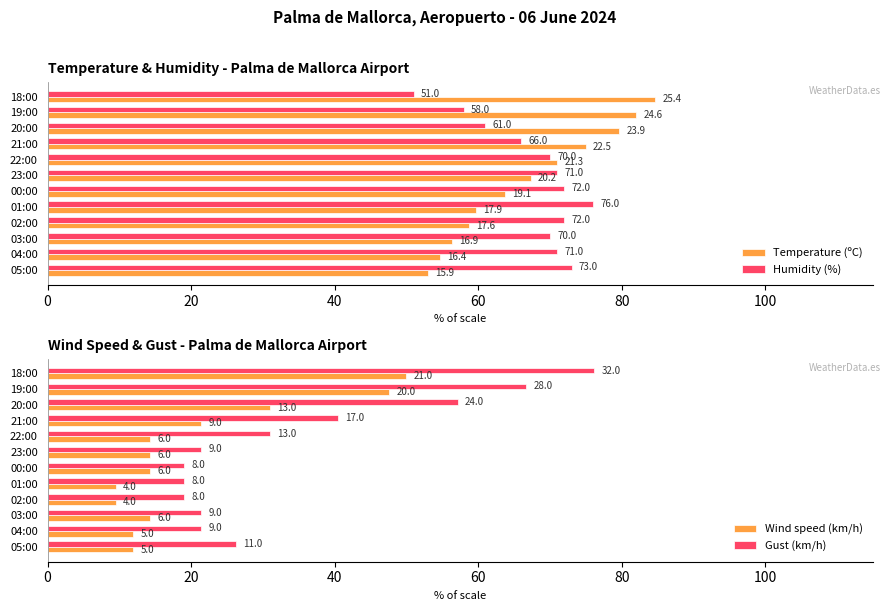

What is the lowest value of the Humidity (%) series?

51.0